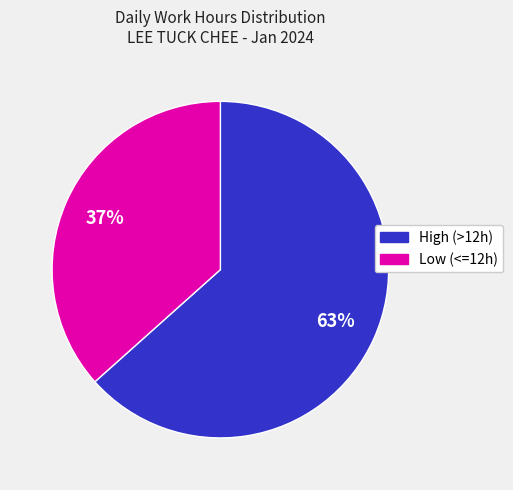

To the nearest percent, what is the average slice percentage?

50%